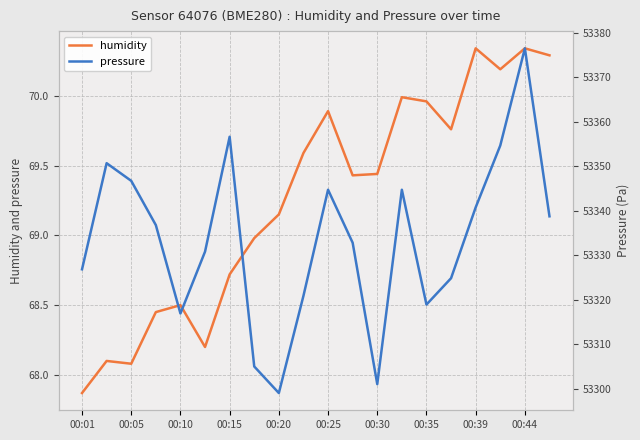

Which category has the lowest value in the humidity series?

00:01